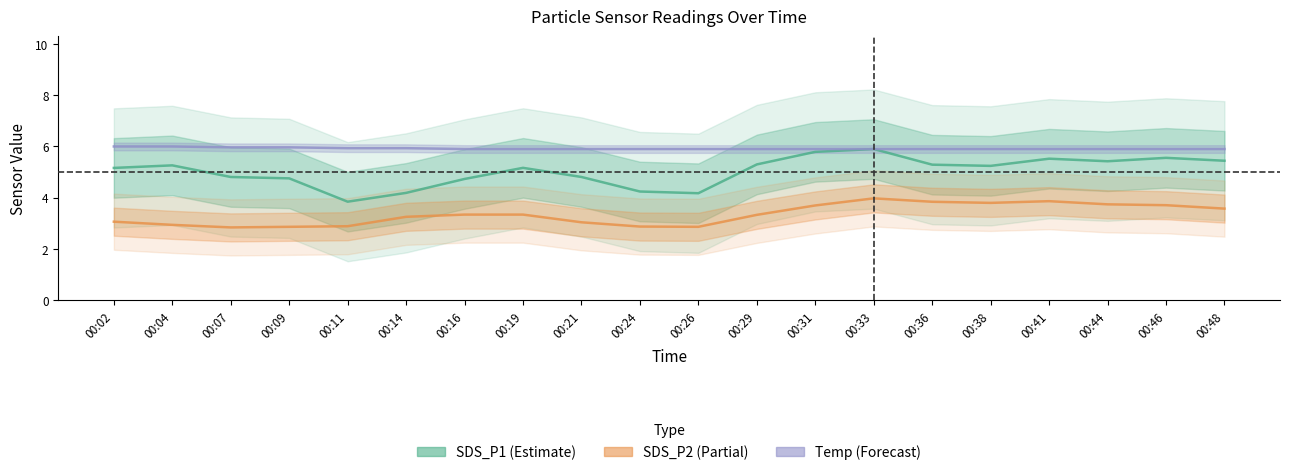

At how many categories does at least one series exceed 4?

20